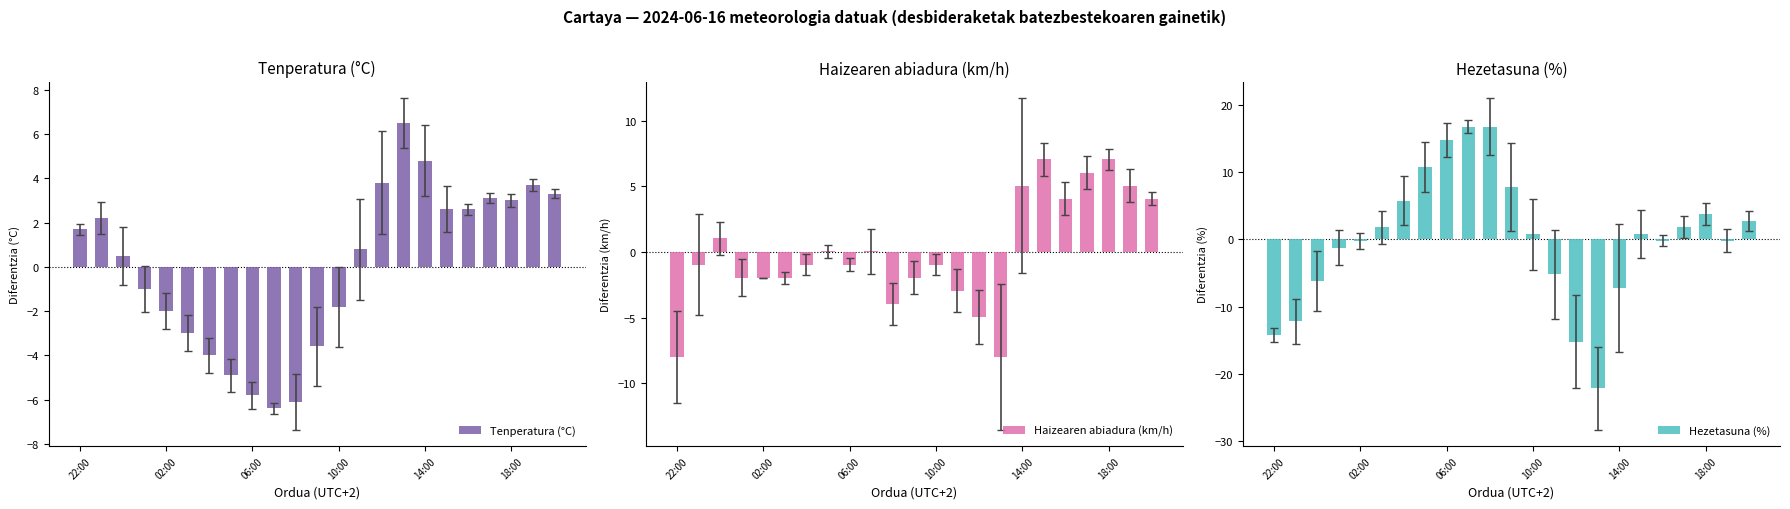

What is the difference between the second highest and second lowest values in the Tenperatura (°C) series?

10.9